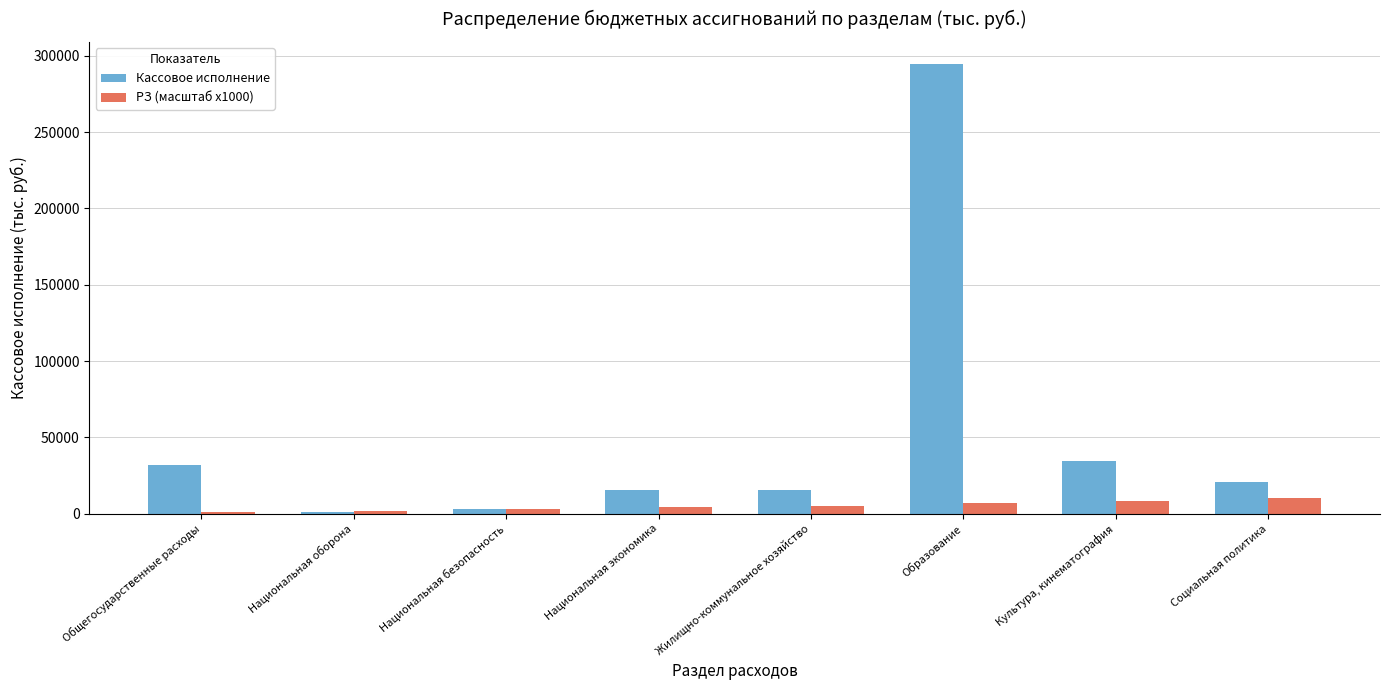

What are all the series names shown in the legend?

Кассовое исполнение, РЗ (масштаб x1000)